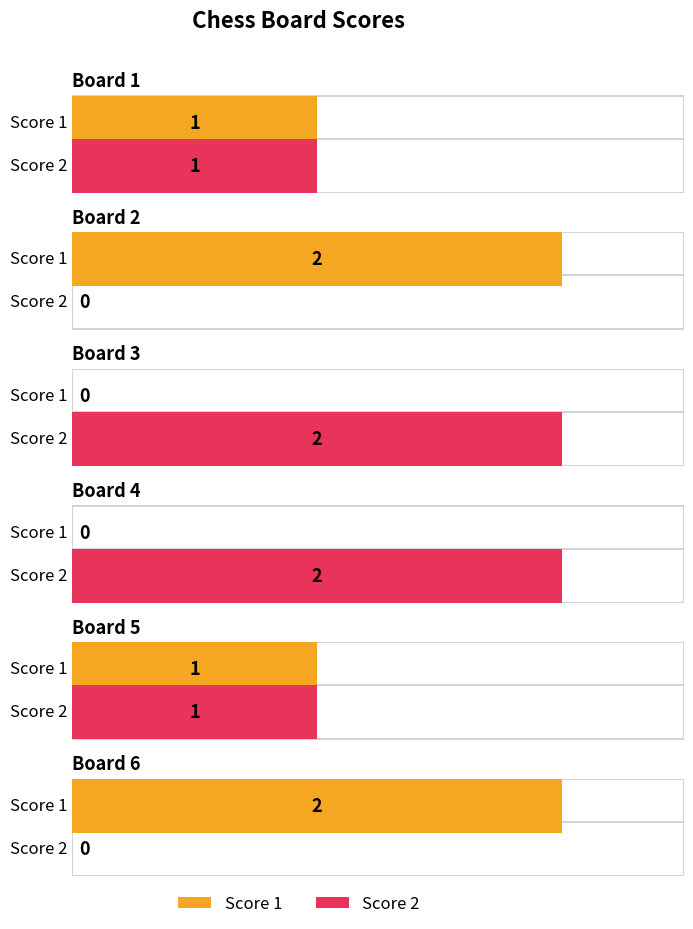

At which category is the sum across all series the highest?

Board 1